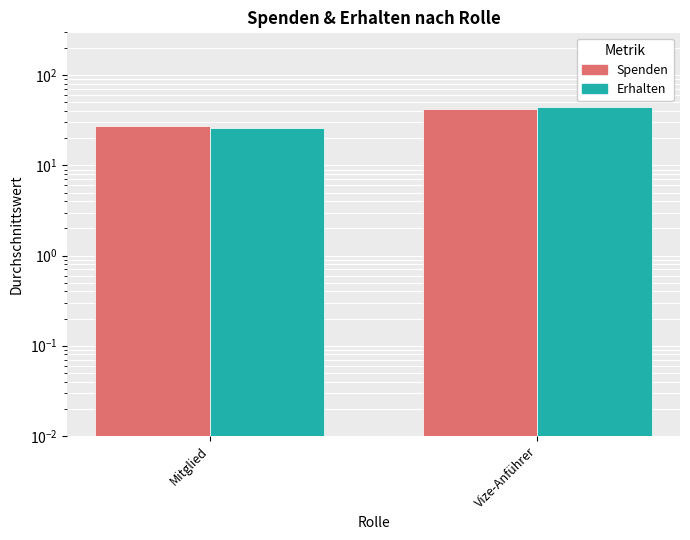

At Vize-Anführer, list the series in order from largest to smallest.

Erhalten, Spenden